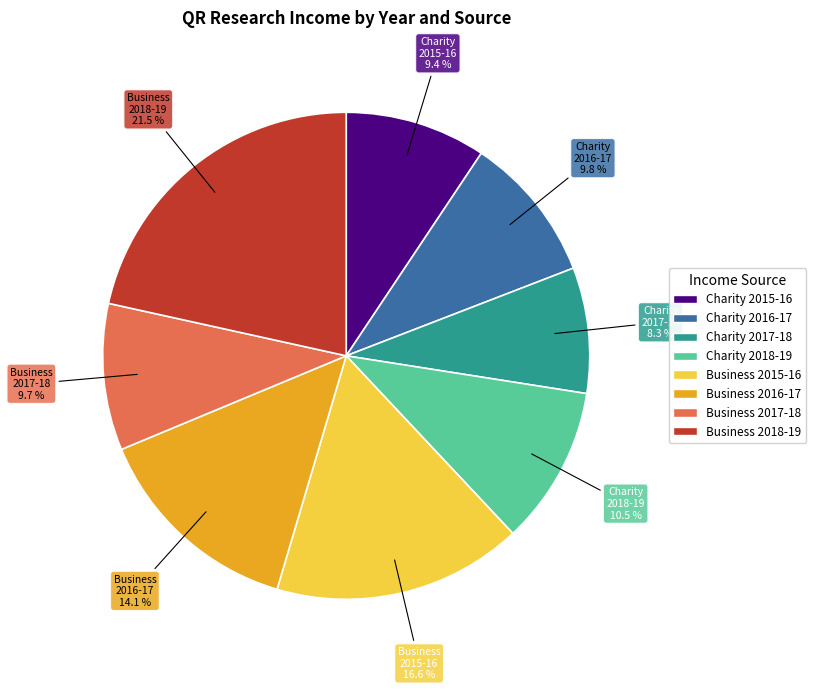

Does any single category account for the majority?

No